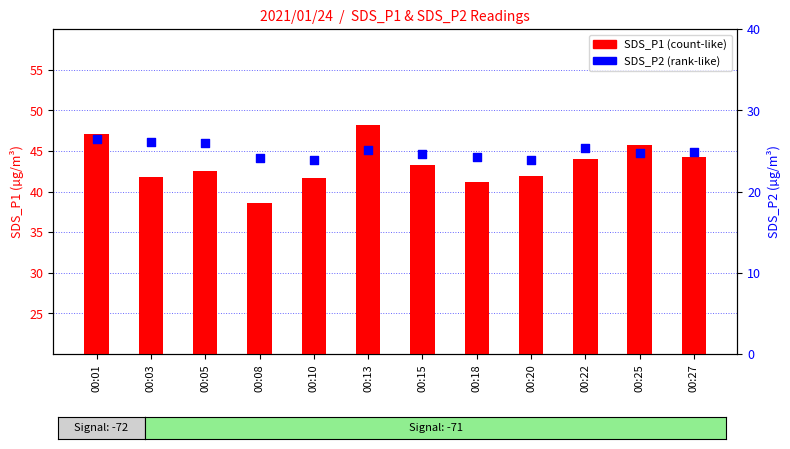

Is the value of SDS_P2 at 00:01 greater than the value of SDS_P1 at 00:15?

No